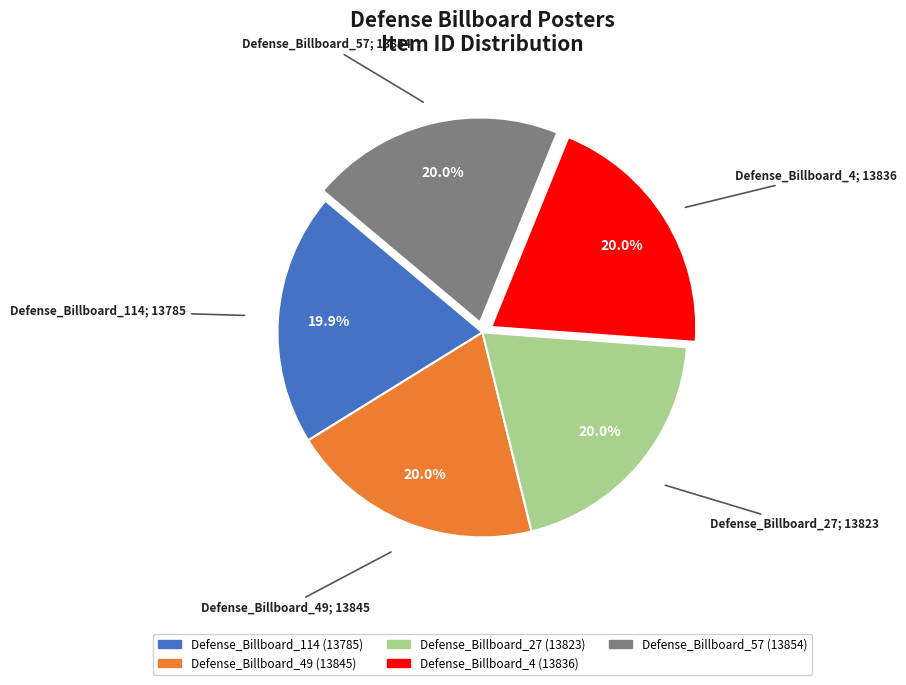

To the nearest percent, what is the average slice percentage?

20%